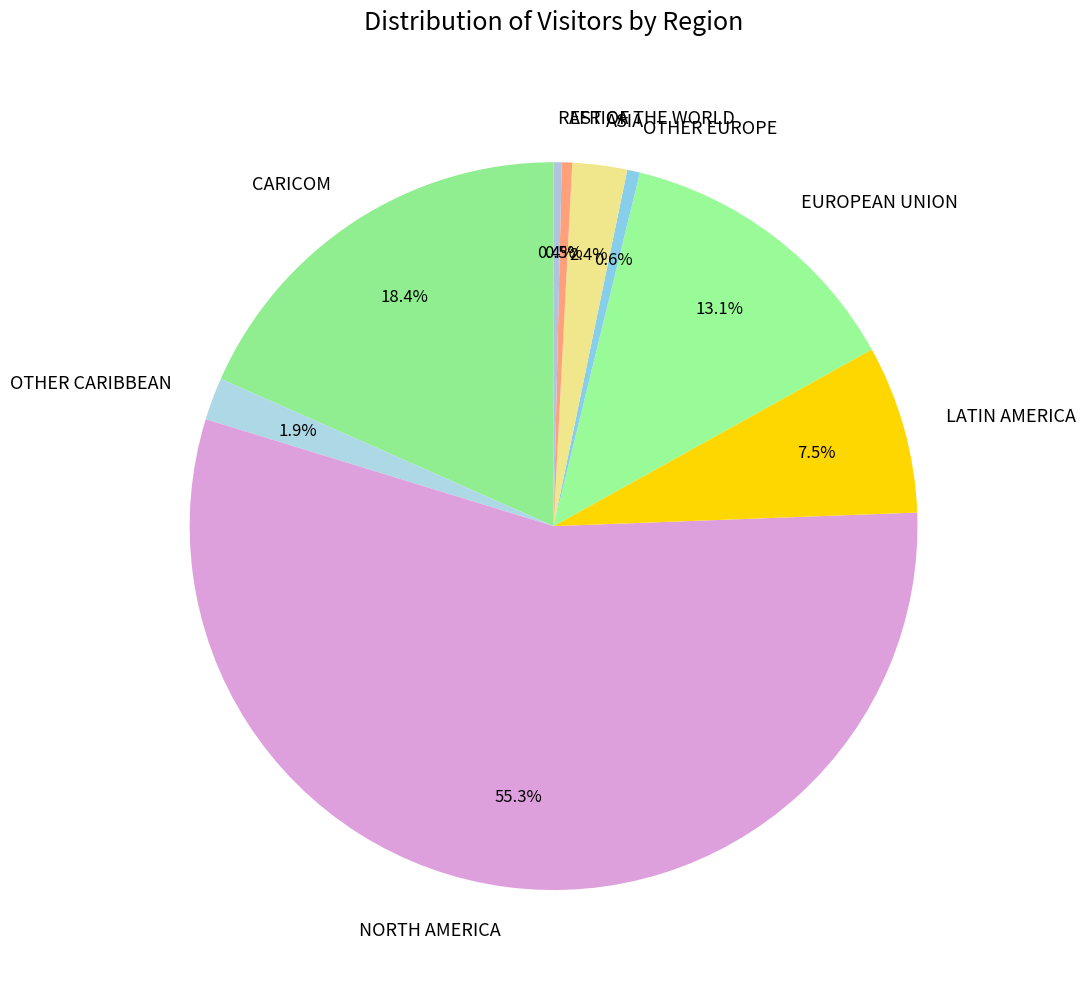

The OTHER CARIBBEAN slice represents 13% of the pie. True or false?

False